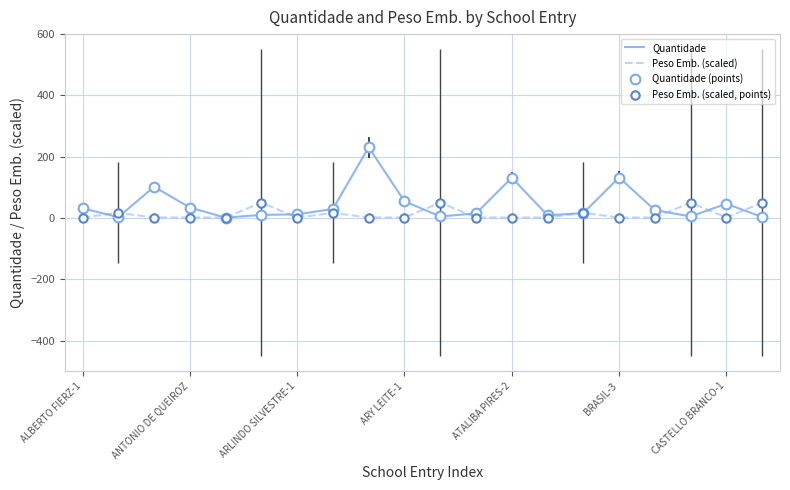

How many series are shown in this chart?

2